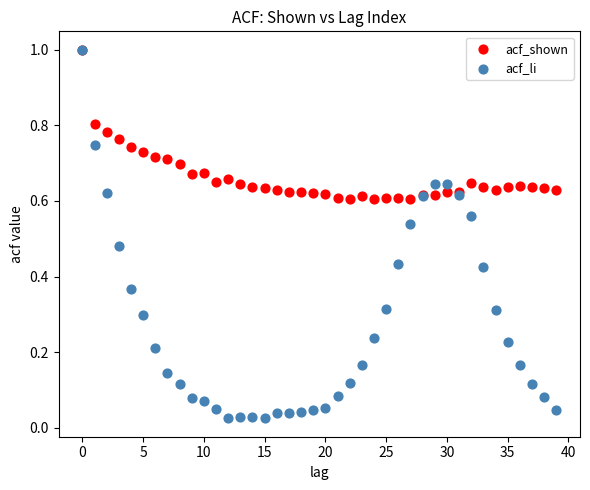

Which series has the widest spread of Y values?

acf_li